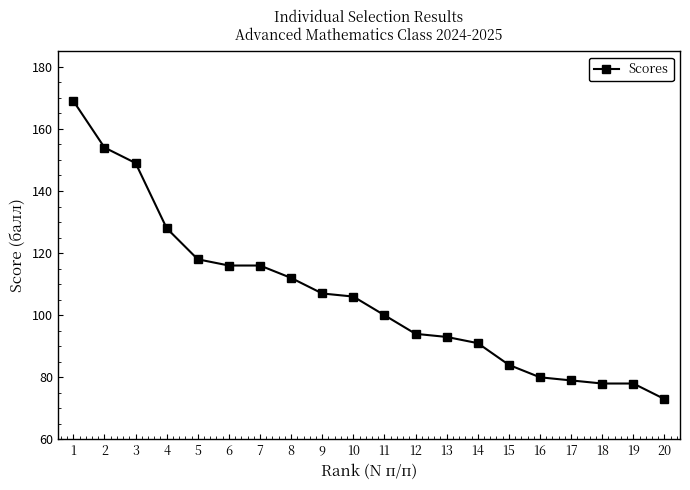

What is the value of the 19th point from the left?

78